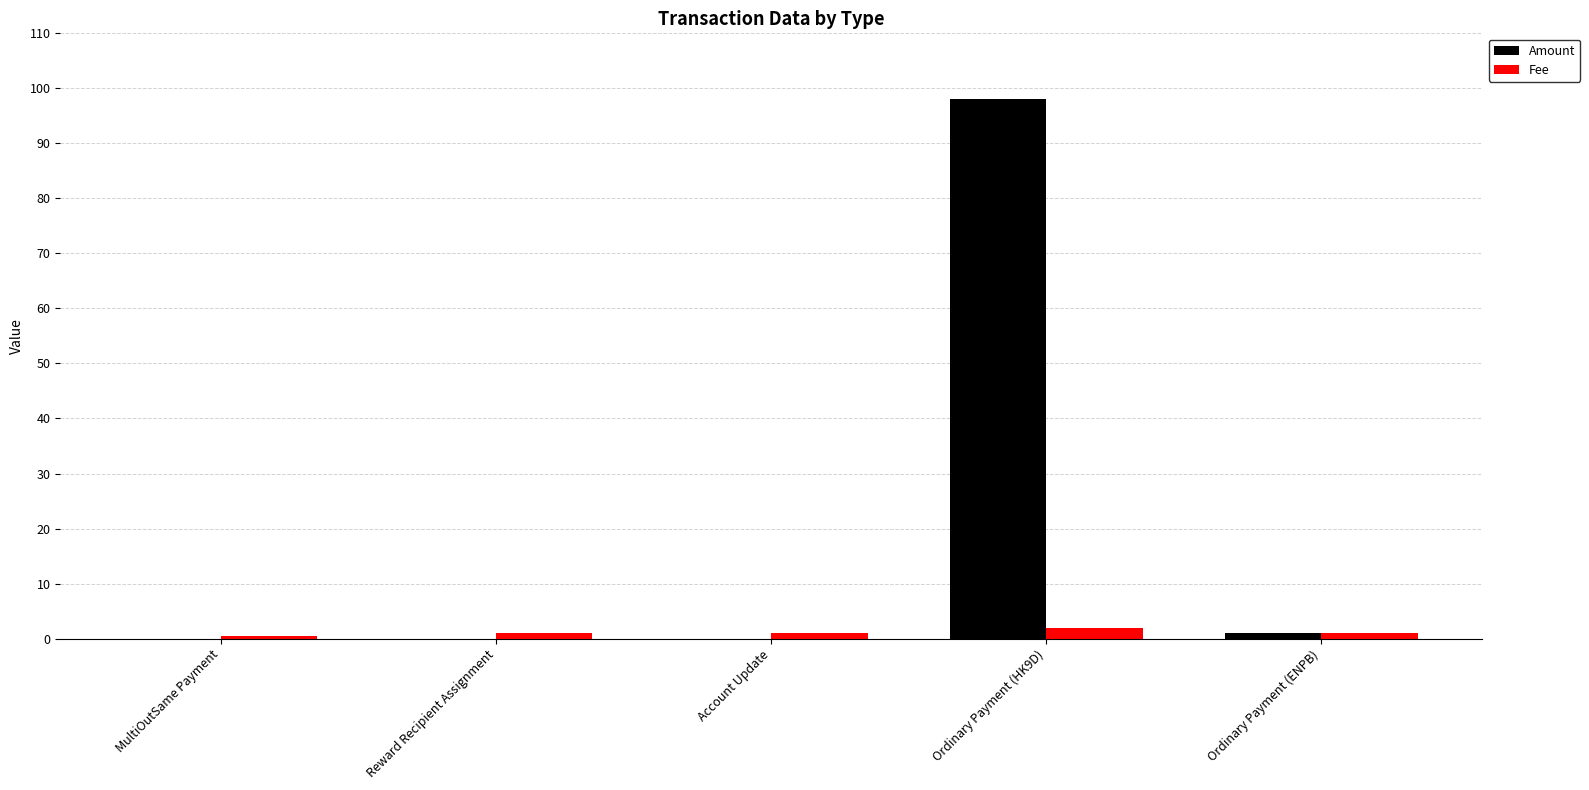

What is the maximum value for Amount?

98.0